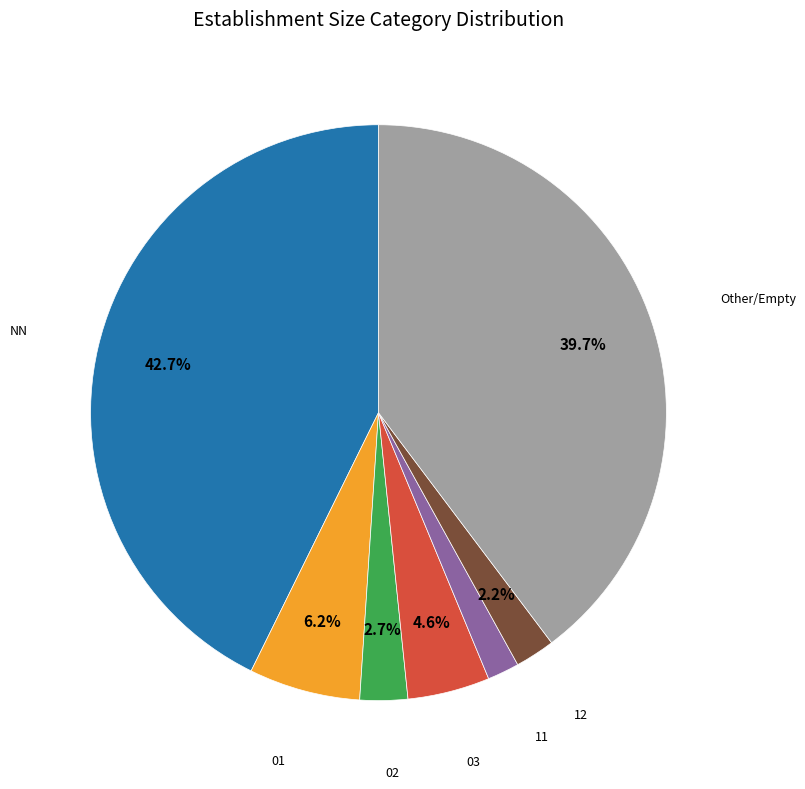

How many segments does this pie chart have?

7